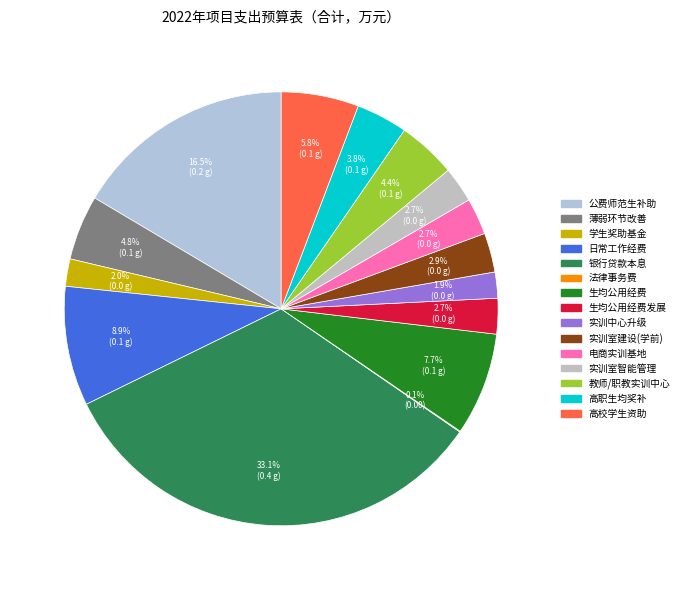

To the nearest percent, what is the difference between the largest and smallest slice percentages?

33%